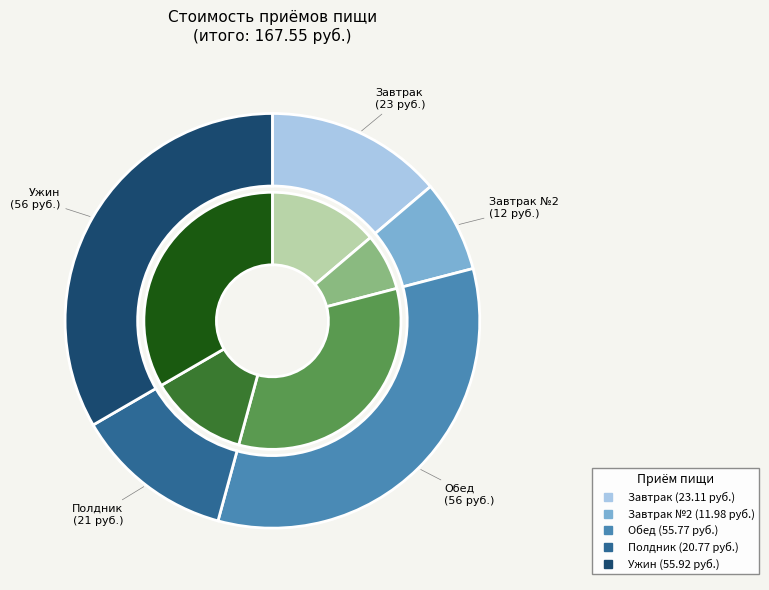

How many segments does this pie chart have?

5